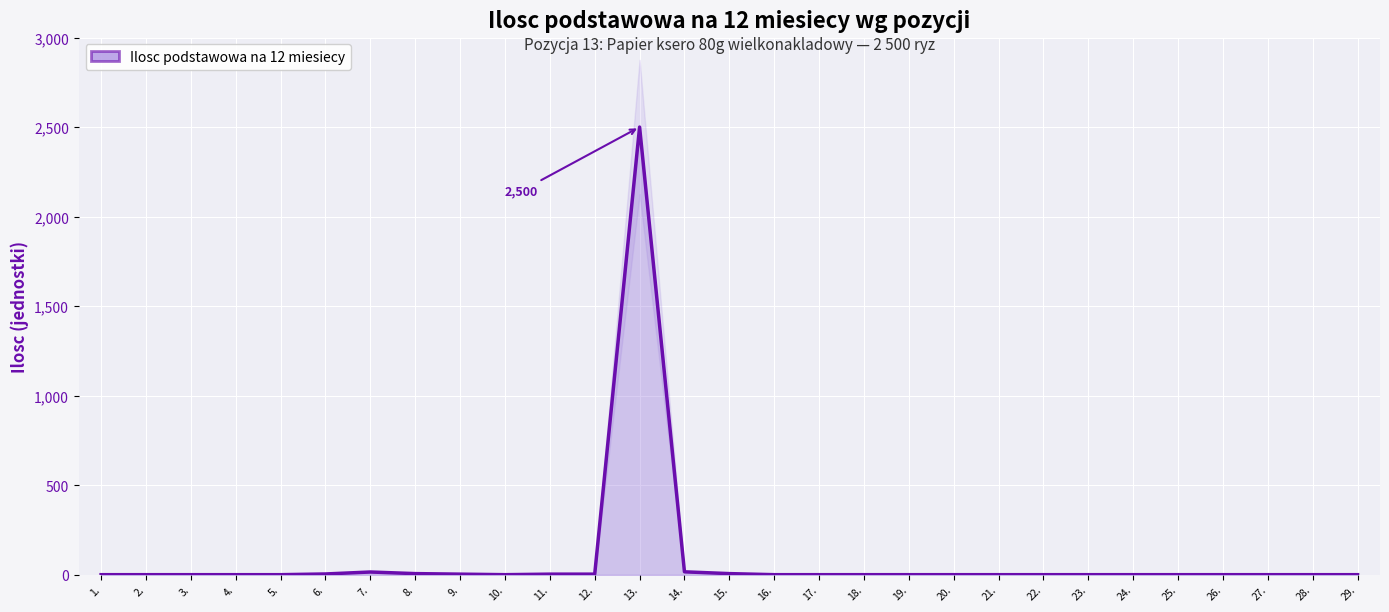

The chart shows a value of 1 at 4.. True or false?

True